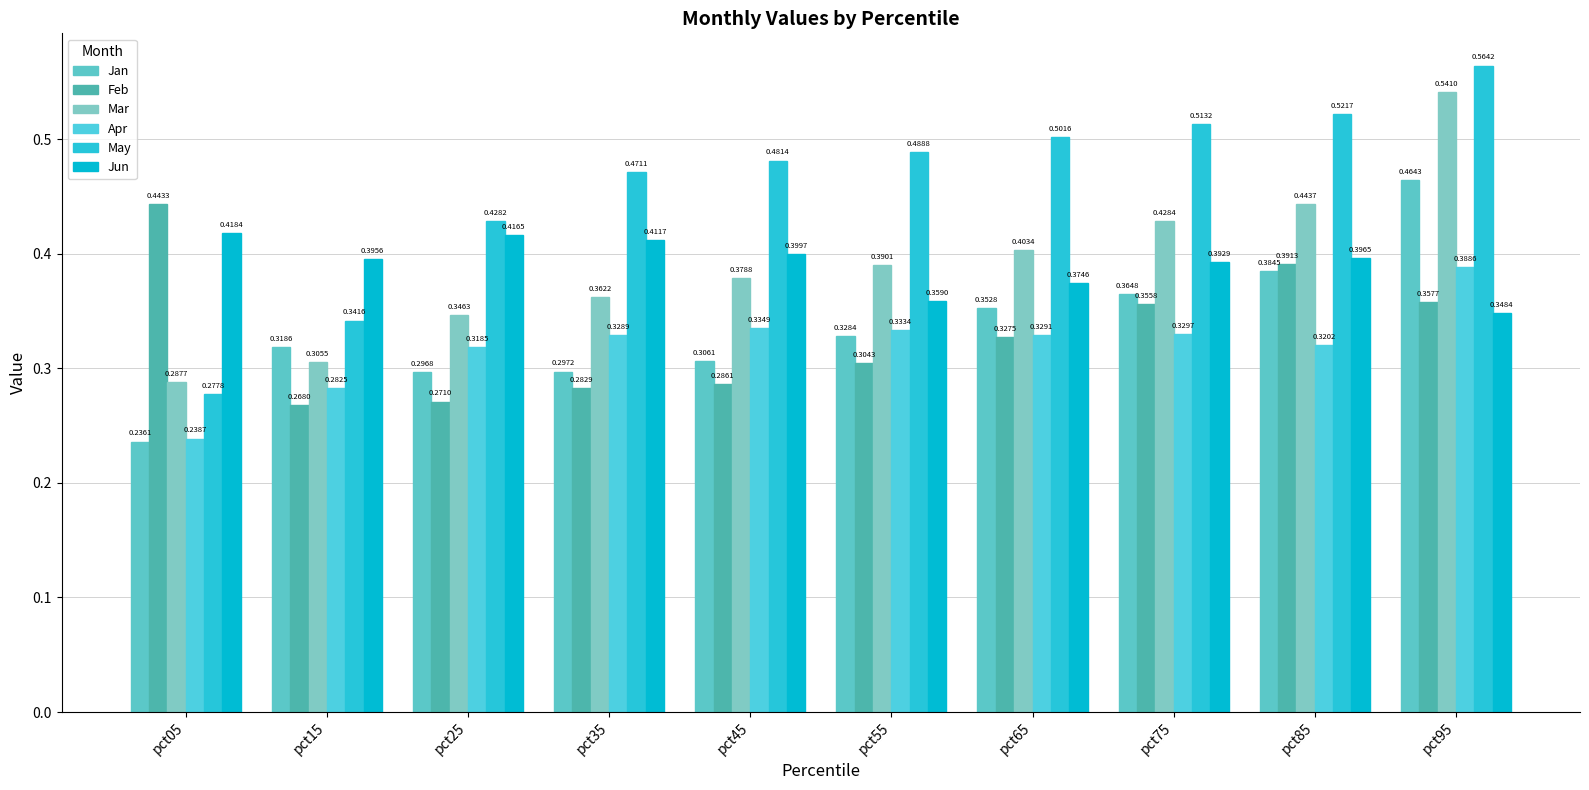

How many groups of bars are there?

10